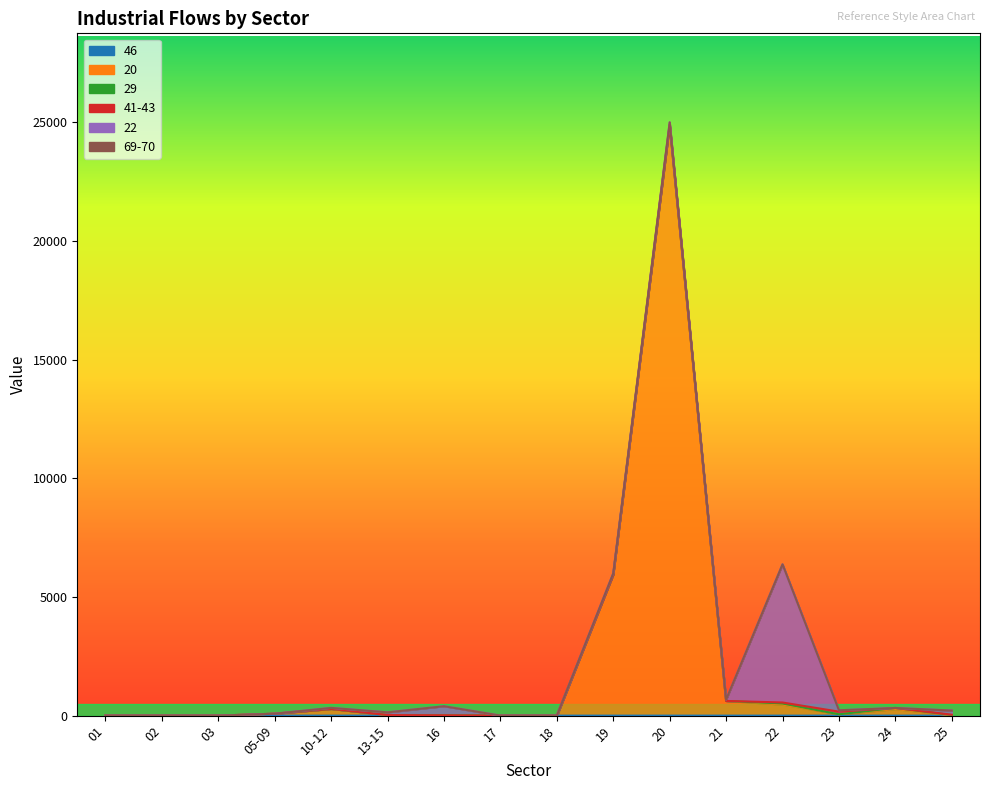

What is the label of the 10th point from the left?

19